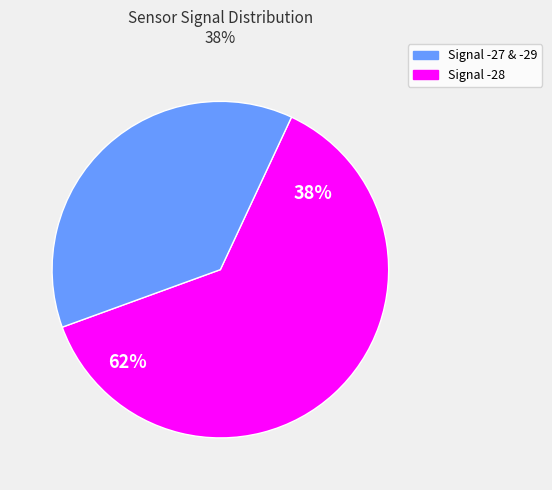

What is the ratio of the value at -28 to the value at -28?

1.0